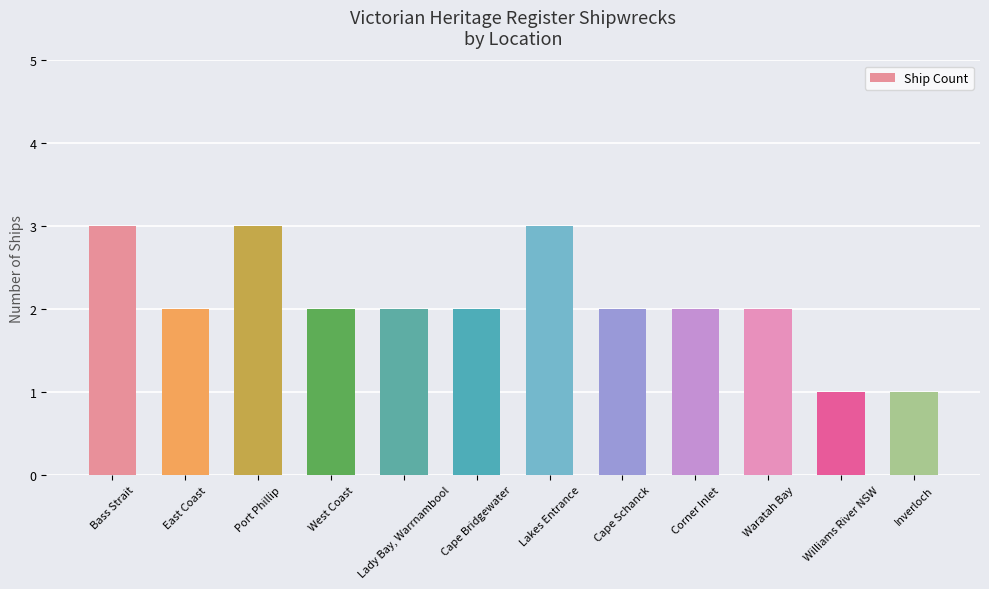

How many bars are there in total?

12